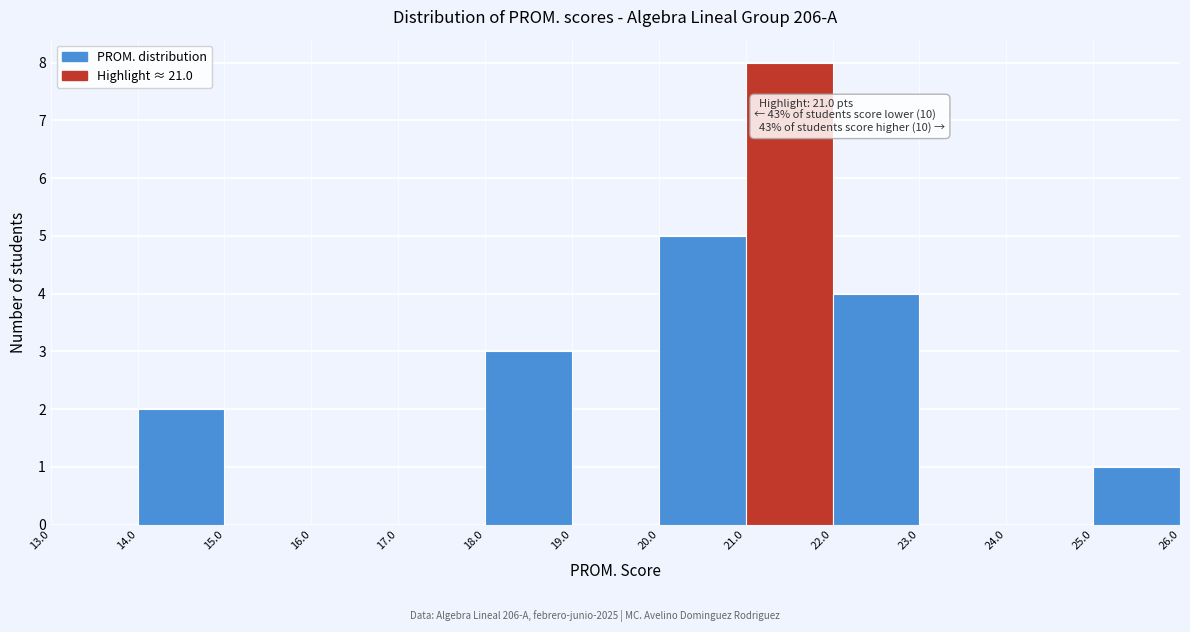

Over which range of the x-axis is the bar tallest?

21.0 to 22.0